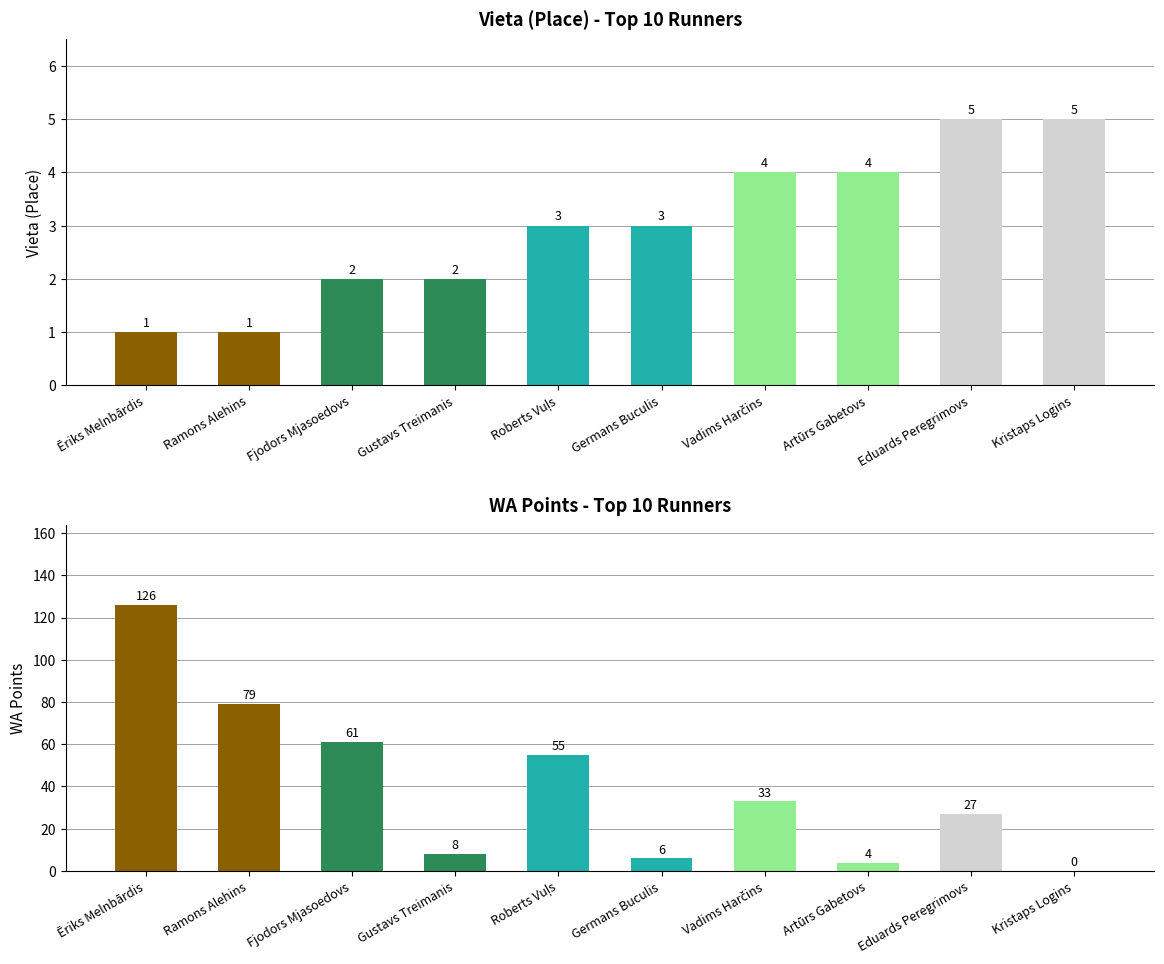

How many data points in WA Points are above 33?

4